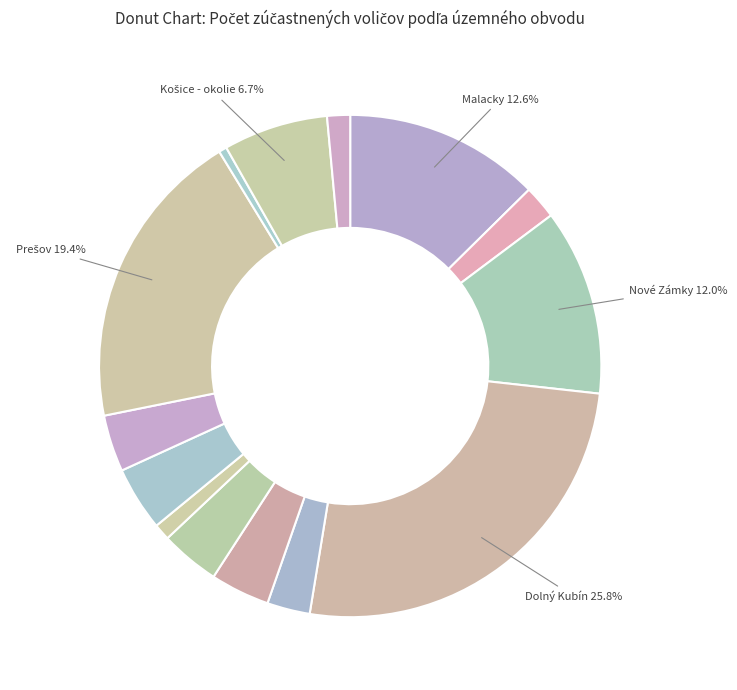

How many slices are in this pie chart?

14